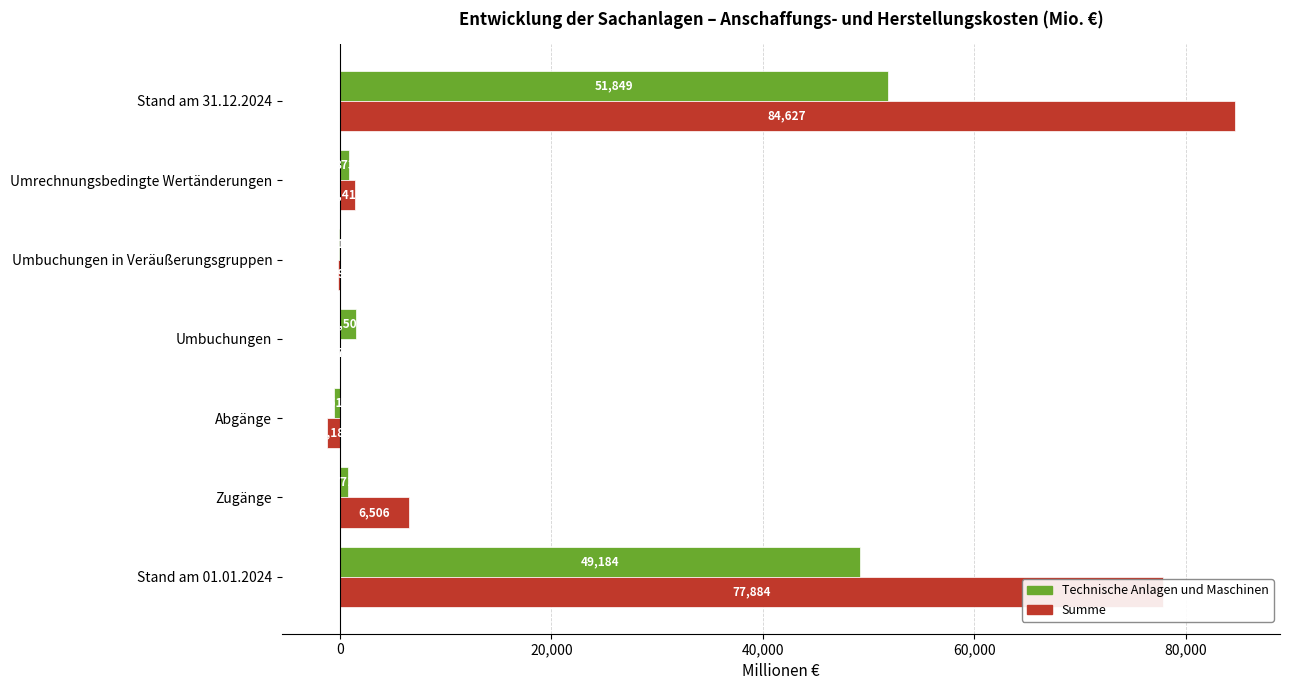

What is the greatest value displayed?

84627